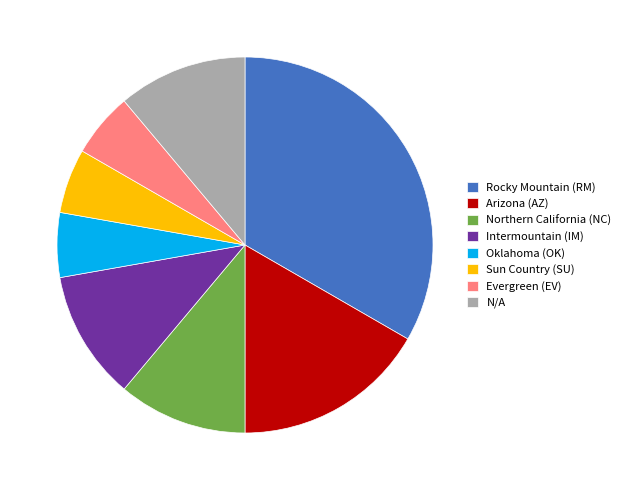

Count the number of slices in the pie.

8